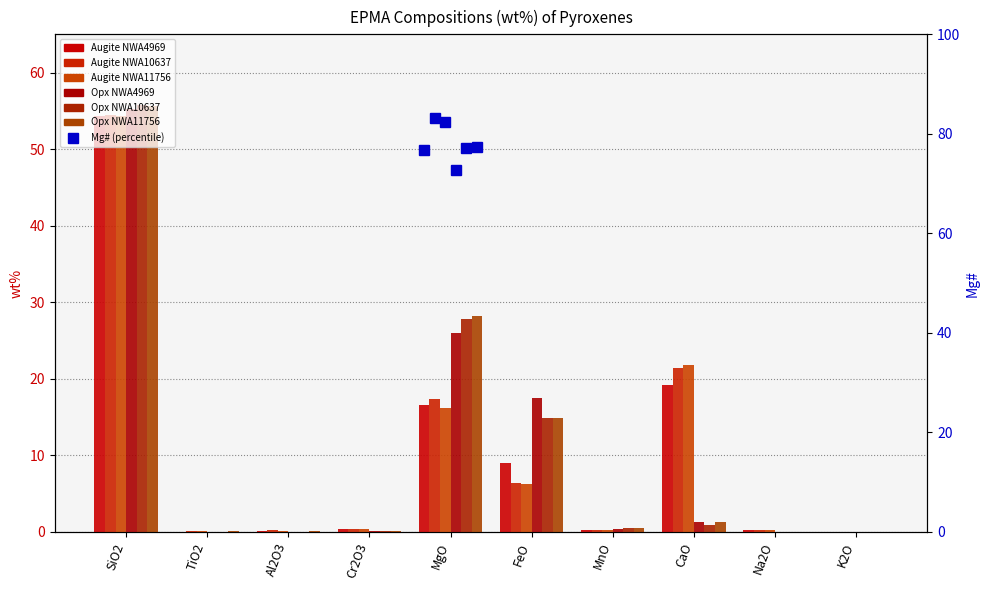

What is the label of the 8th bar from the right?

Al2O3